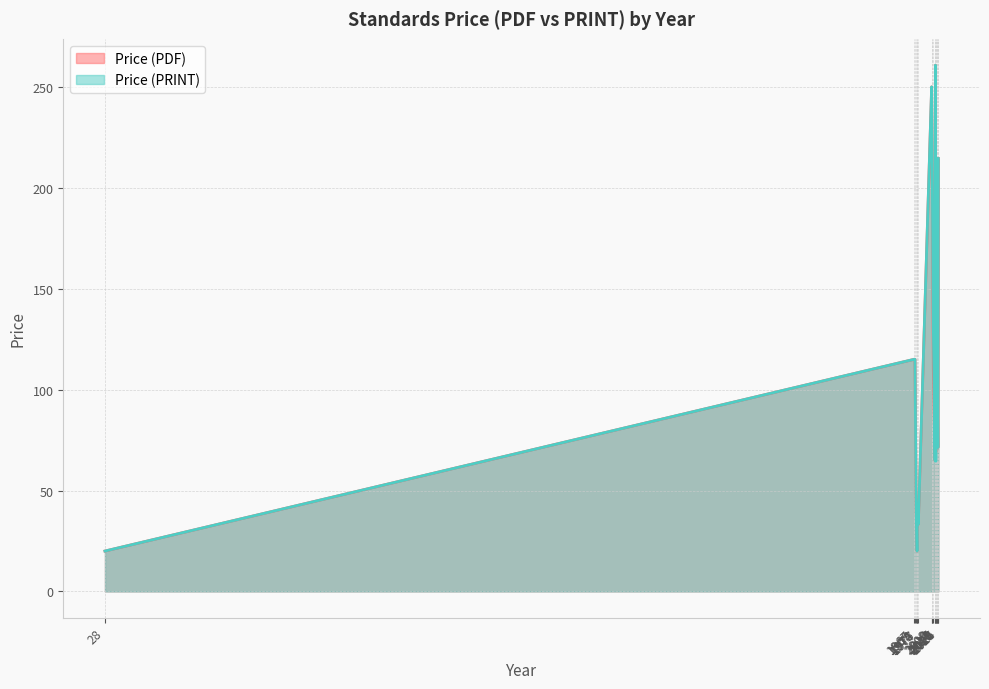

What is the value of the Price (PDF) point at the 37th from the left?

40.0